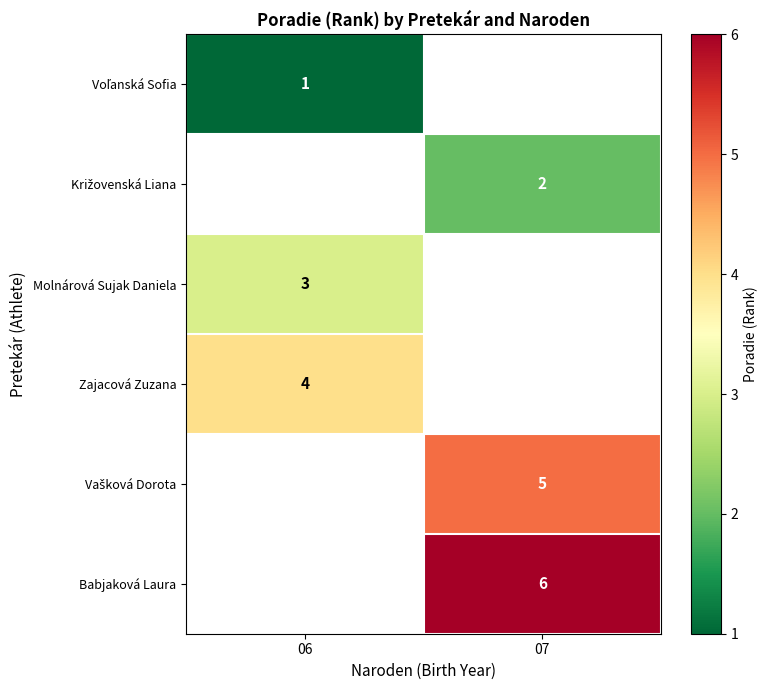

What is the spread (max minus min) of values at 06?

3.0